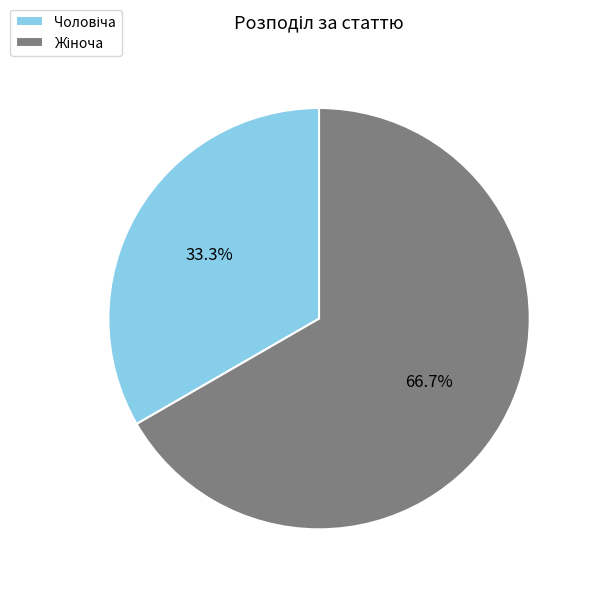

Does any single category account for the majority?

Yes